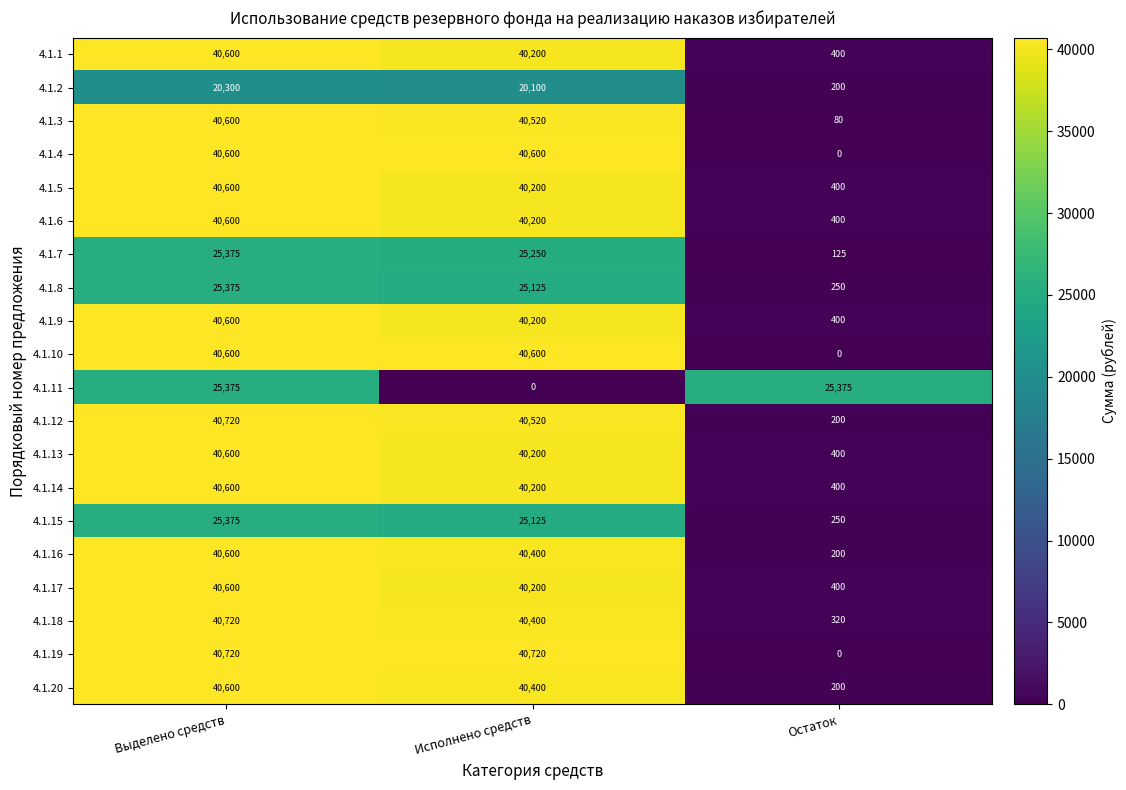

What is the total value across all series at Выделено средств?

731160